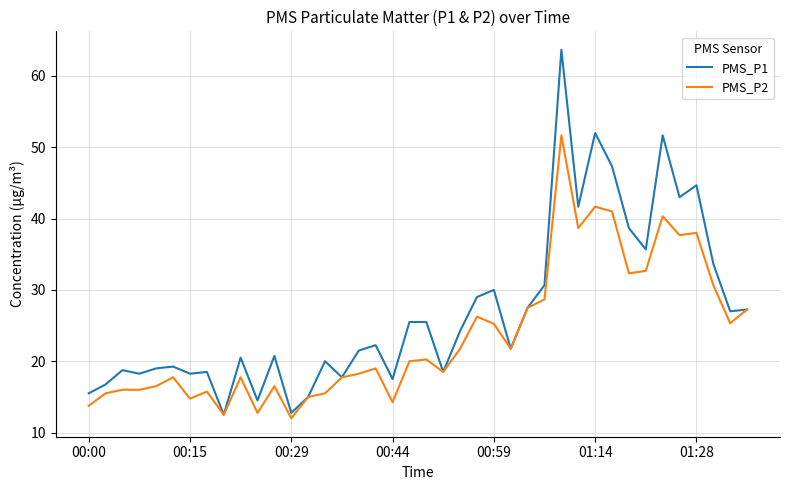

What is the minimum value for PMS_P1?

12.5